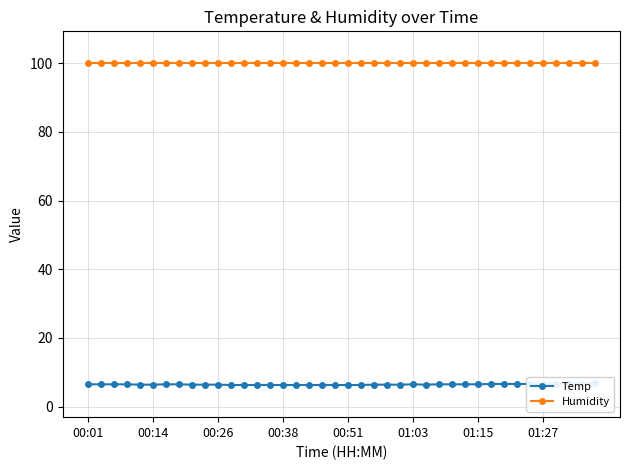

List the series in order of their overall mean, highest first.

Humidity, Temp